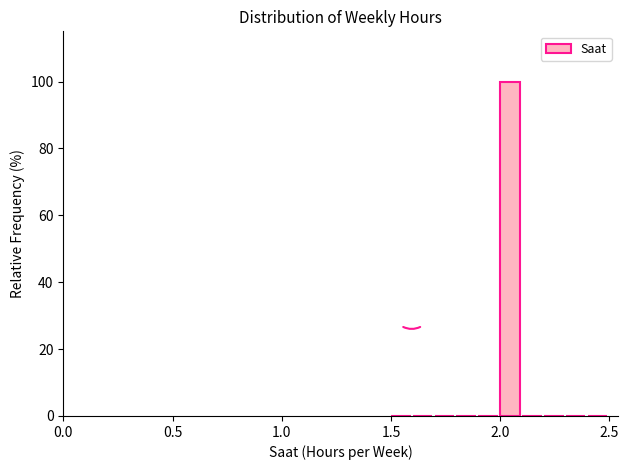

Around what value on the x-axis is the tallest bar? Give the approximate position of its centre, as read against the axis.

2.05